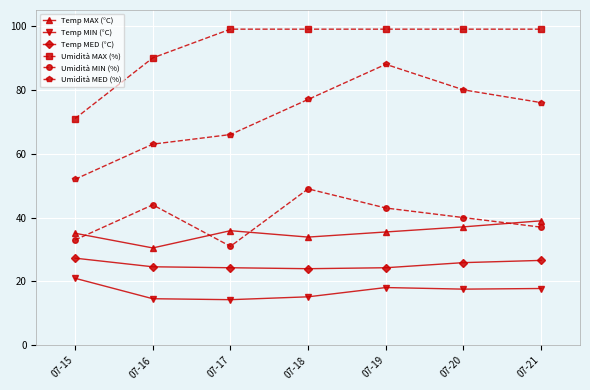

Which series has the largest total across all categories?

Umidità MAX (%)